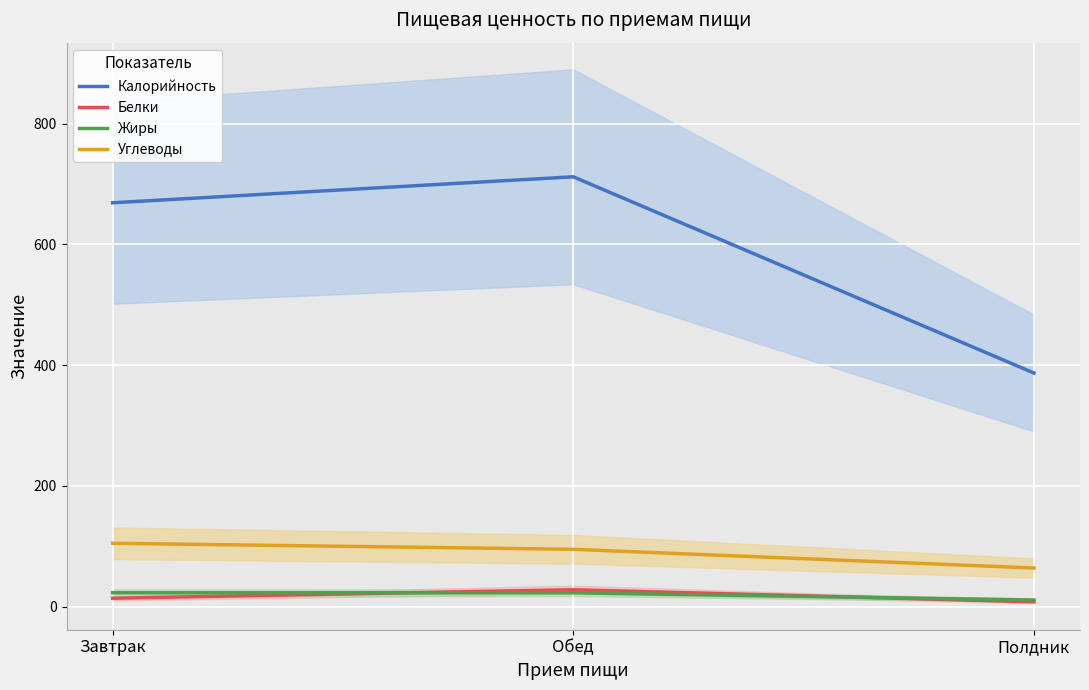

The value of Калорийность at Полдник is 626. True or false?

False